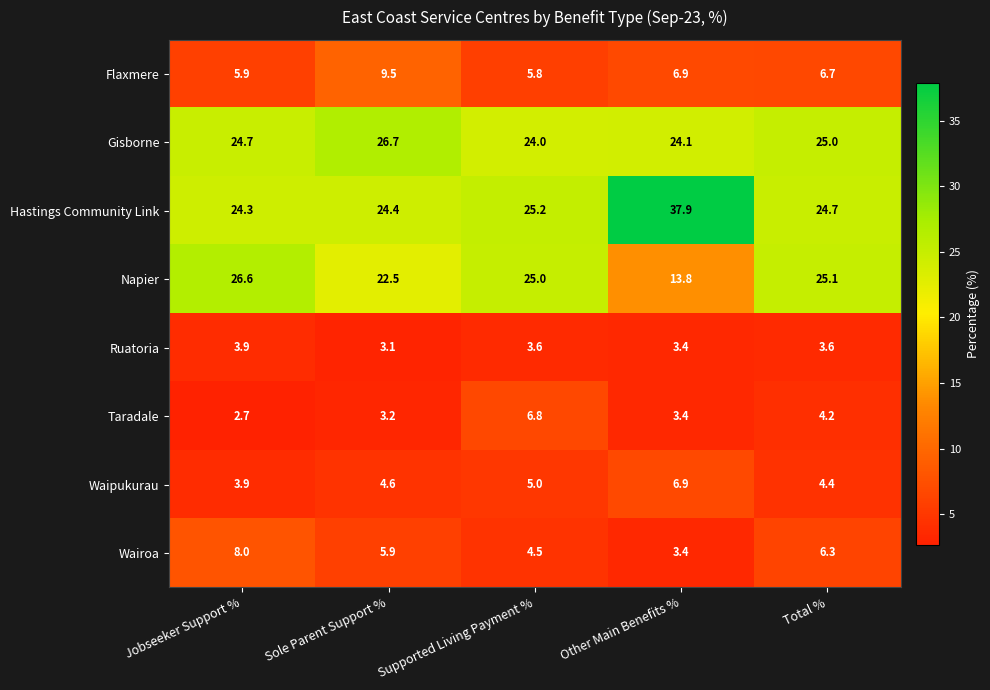

List the series in order of their peak value, highest first.

Hastings Community Link, Gisborne, Napier, Flaxmere, Wairoa, Waipukurau, Taradale, Ruatoria